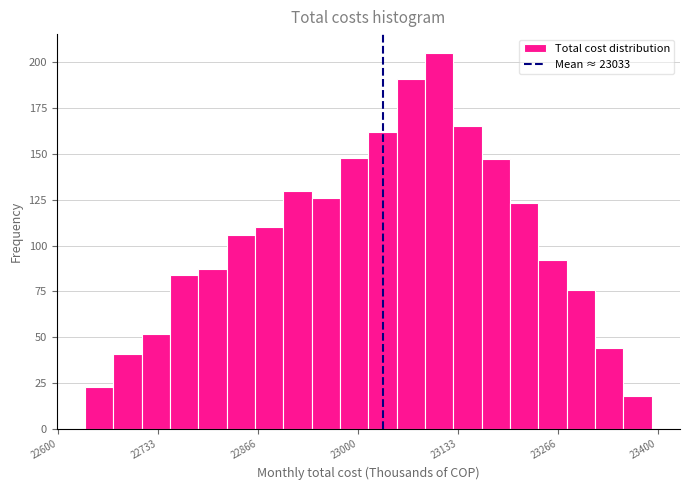

Around what value on the x-axis is the tallest bar? Give the approximate position of its centre, as read against the axis.

23100